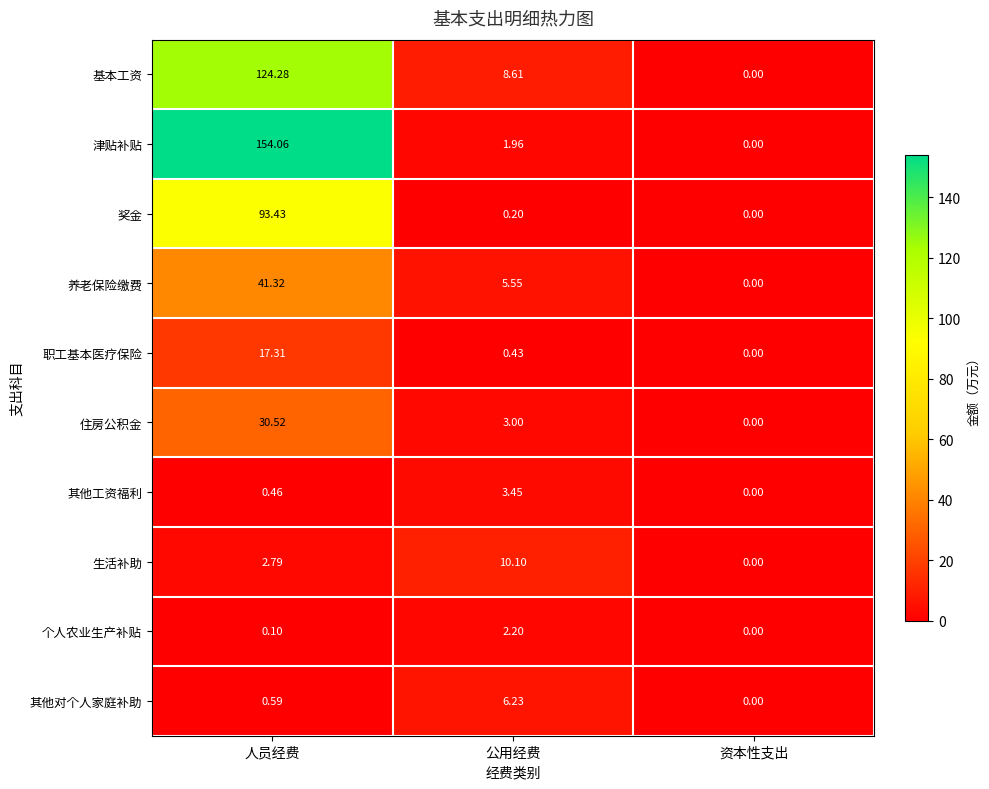

Is the value of 津贴补贴 at 公用经费 greater than the value of 生活补助 at 资本性支出?

Yes